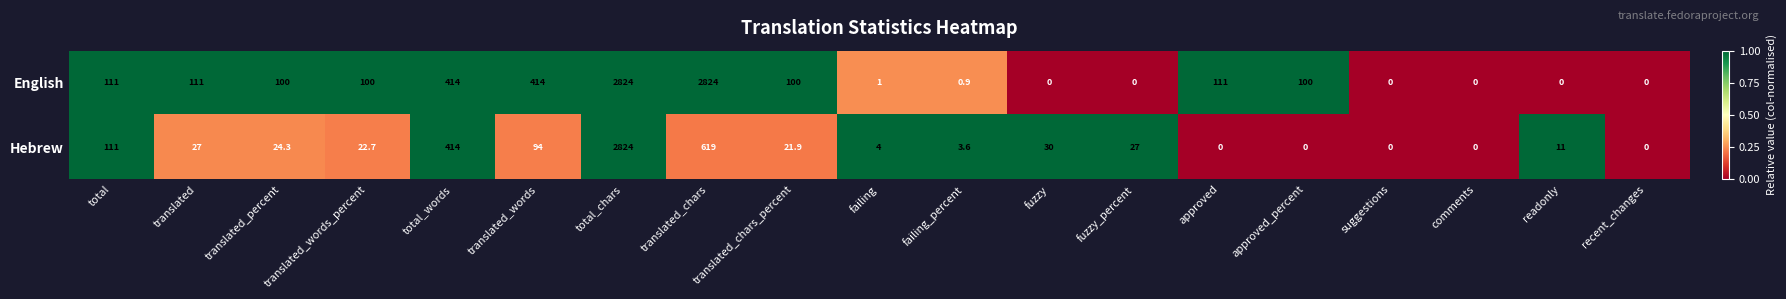

True or false: English has a value of 414.0 at total_words.

True